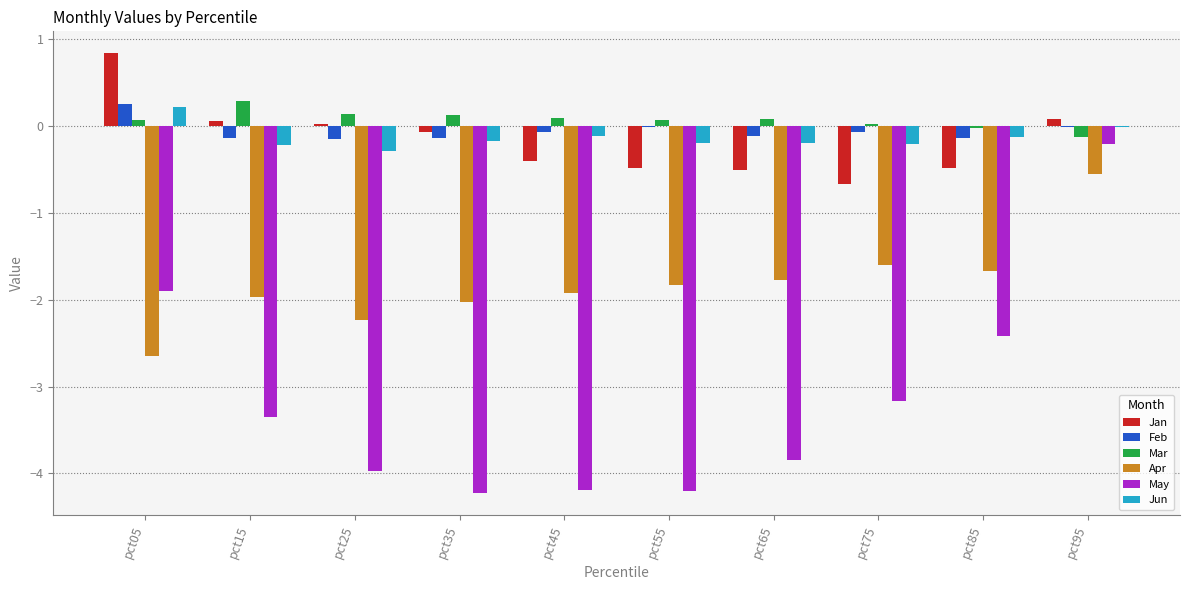

True or false: Jan has a value of -0.6 at pct45.

False